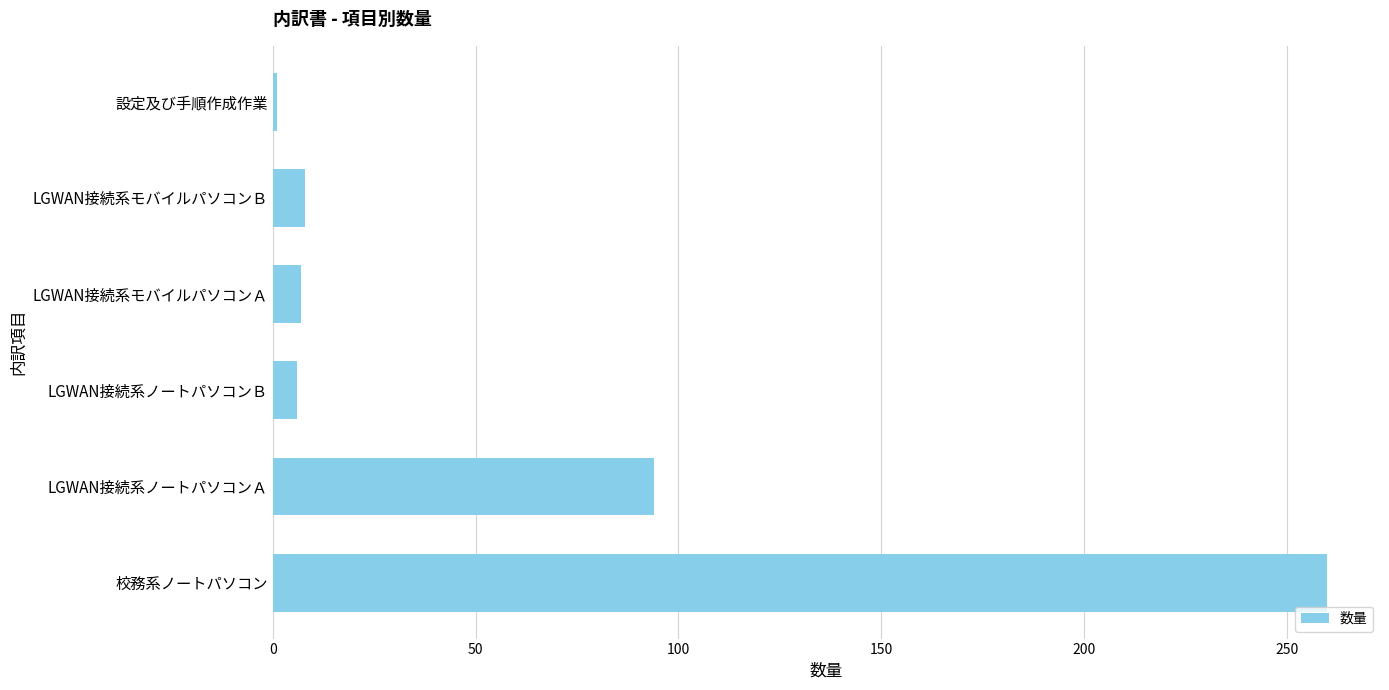

Are the bars grouped side by side (vs. stacked)?

No